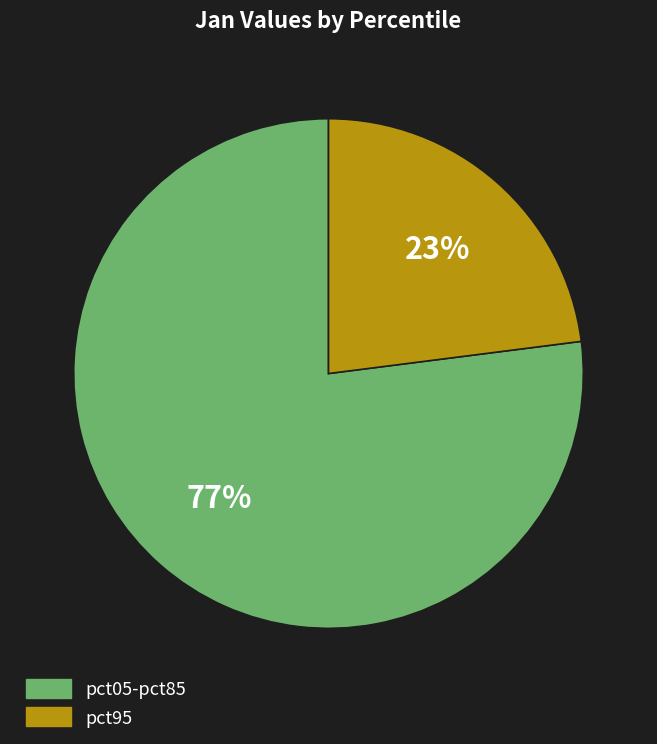

Rank the categories by value from highest to lowest.

pct05-pct85, pct95